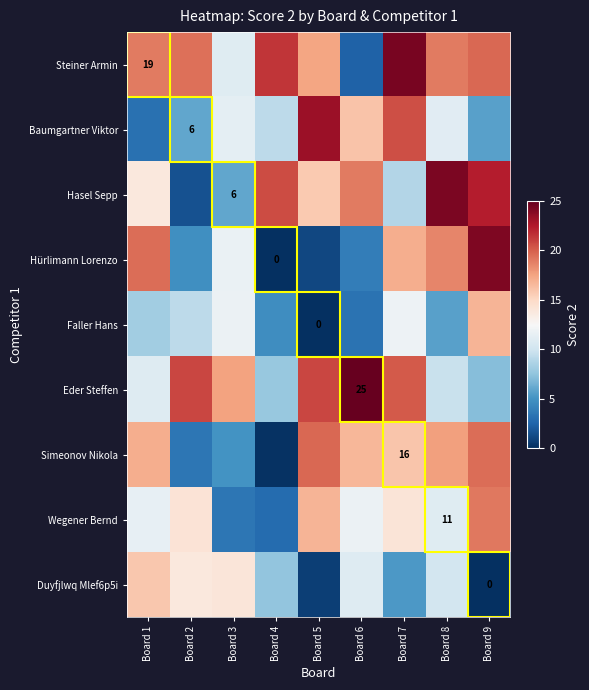

Rank the categories by Hasel Sepp value from lowest to highest.

Board 2, Board 3, Board 7, Board 1, Board 5, Board 6, Board 4, Board 9, Board 8